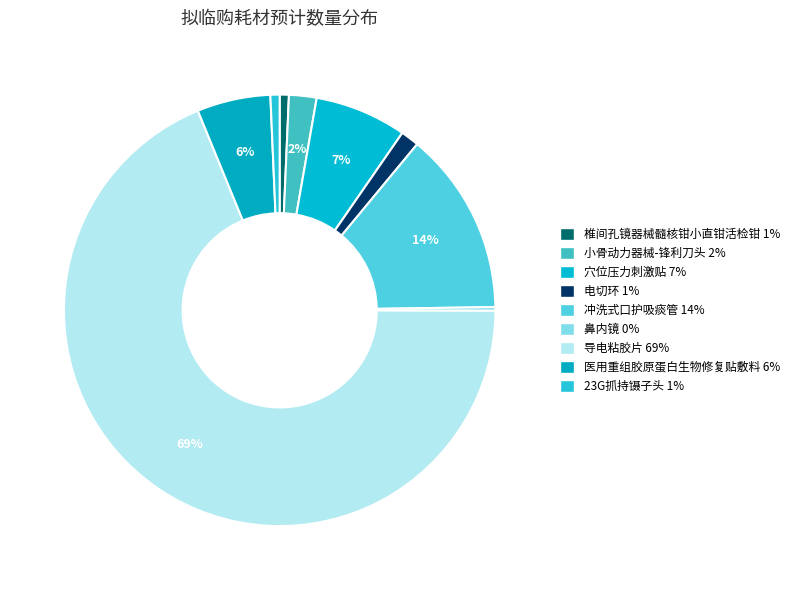

How much of the chart is everything except 穴位压力刺激贴?

93.1%